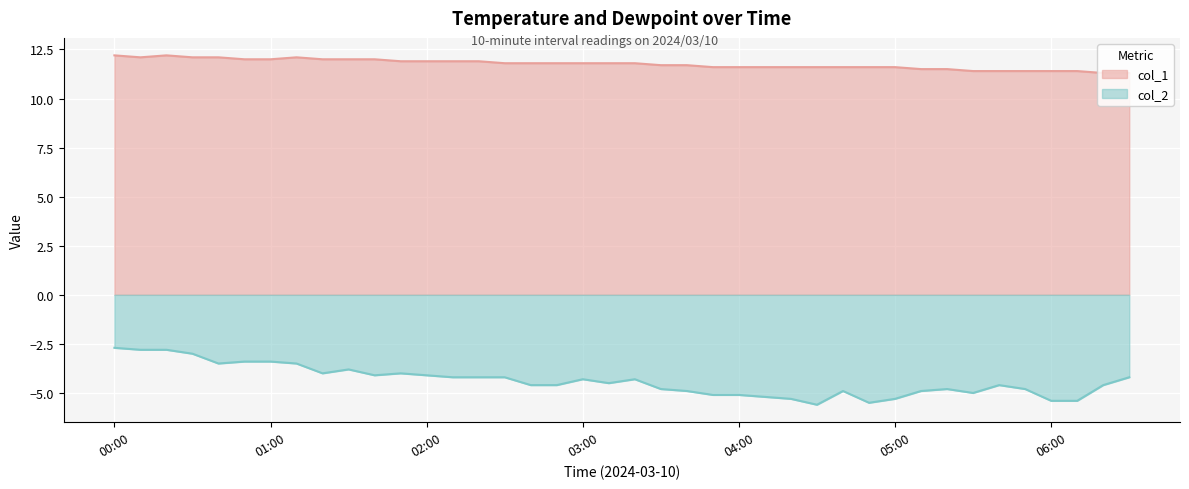

What is the difference between the maximum and minimum values in the col_1 series?

0.9